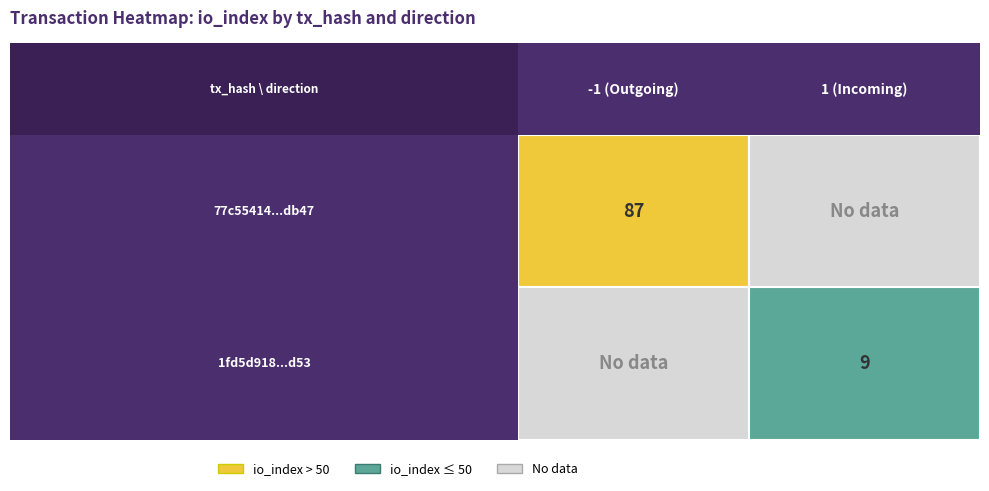

True or false: 1fd5d9181be8b25ab1e2b210324488b649f6d53 has a value of 1 at direction.

True